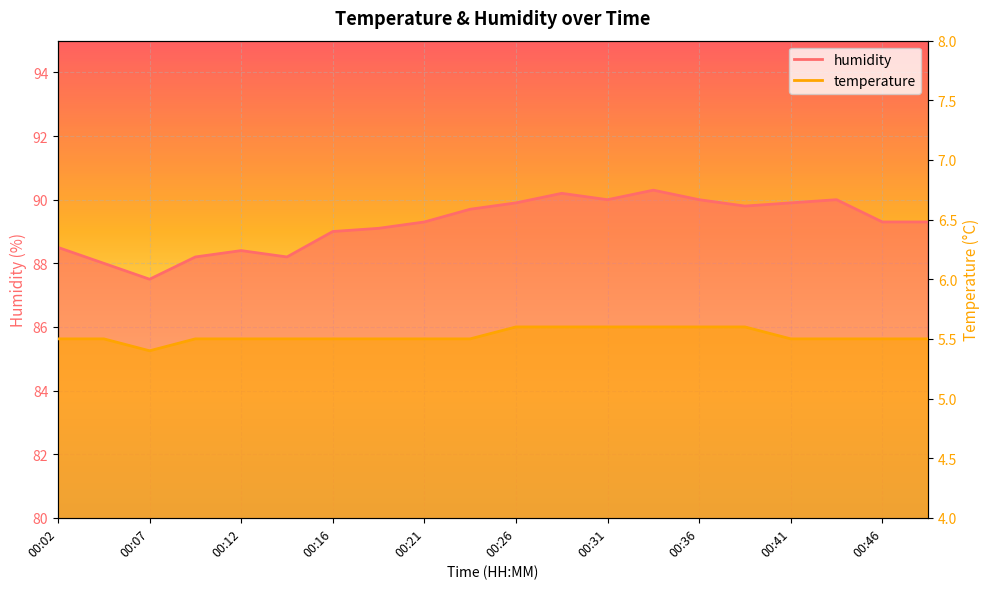

Reading left to right, what are all the values shown in this chart?

temperature: 00:02=5.5	00:04=5.5	00:07=5.4	00:09=5.5	00:12=5.5	00:14=5.5	00:16=5.5	00:19=5.5	00:21=5.5	00:24=5.5	00:26=5.6	00:29=5.6	00:31=5.6	00:34=5.6	00:36=5.6	00:39=5.6	00:41=5.5	00:44=5.5	00:46=5.5	00:48=5.5
humidity: 00:02=88.5	00:04=88.0	00:07=87.5	00:09=88.2	00:12=88.4	00:14=88.2	00:16=89.0	00:19=89.1	00:21=89.3	00:24=89.7	00:26=89.9	00:29=90.2	00:31=90.0	00:34=90.3	00:36=90.0	00:39=89.8	00:41=89.9	00:44=90.0	00:46=89.3	00:48=89.3